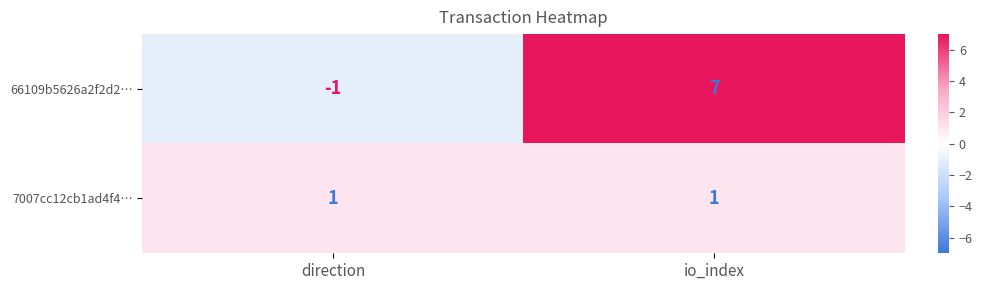

What is the total value across all series at io_index?

8